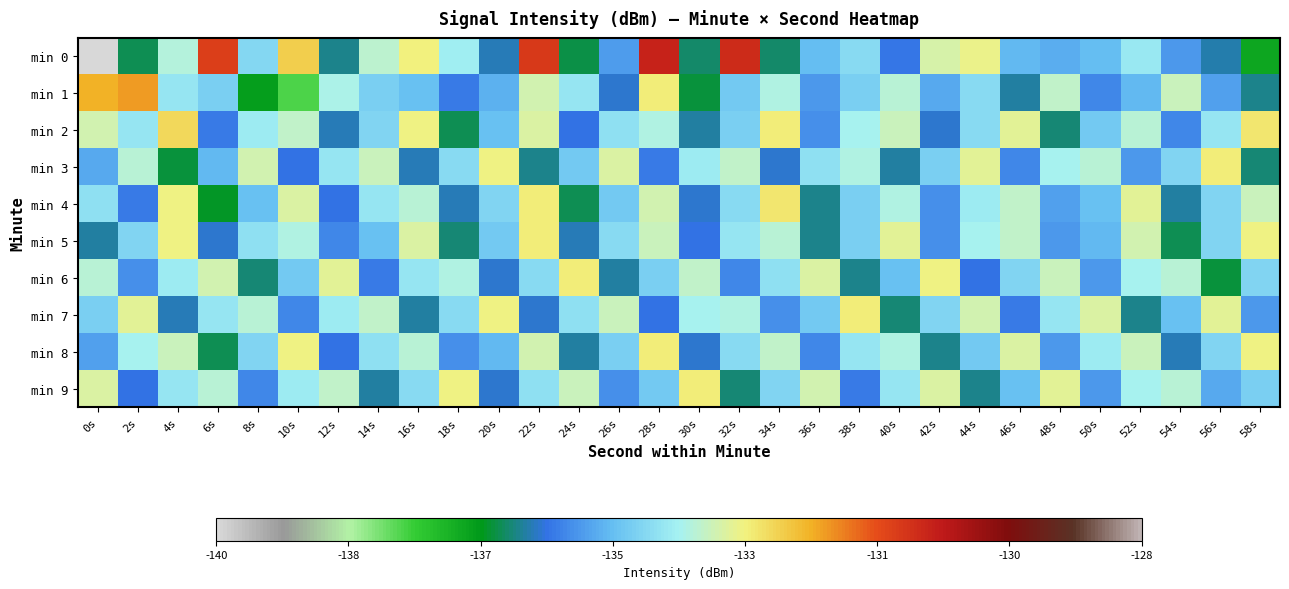

What is the smallest value displayed?

-226.6